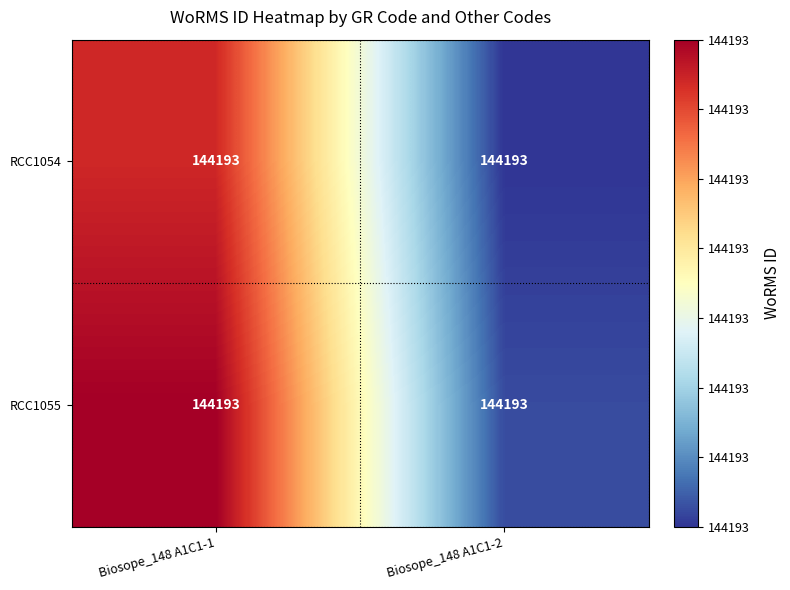

Count the number of categories in the chart.

2